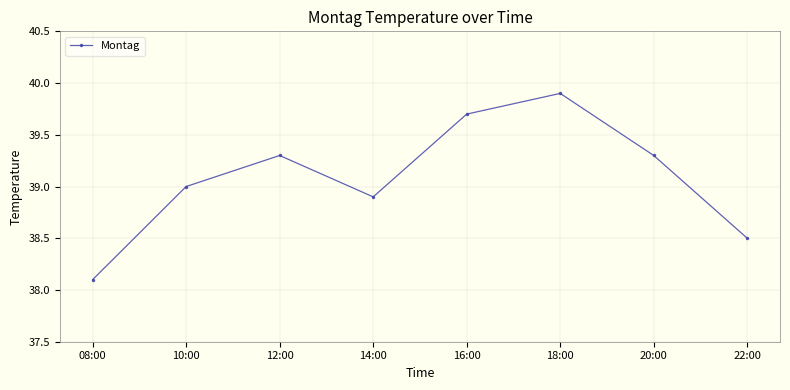

Reading left to right, what are all the values shown in this chart?

38.1	39.0	39.3	38.9	39.7	39.9	39.3	38.5